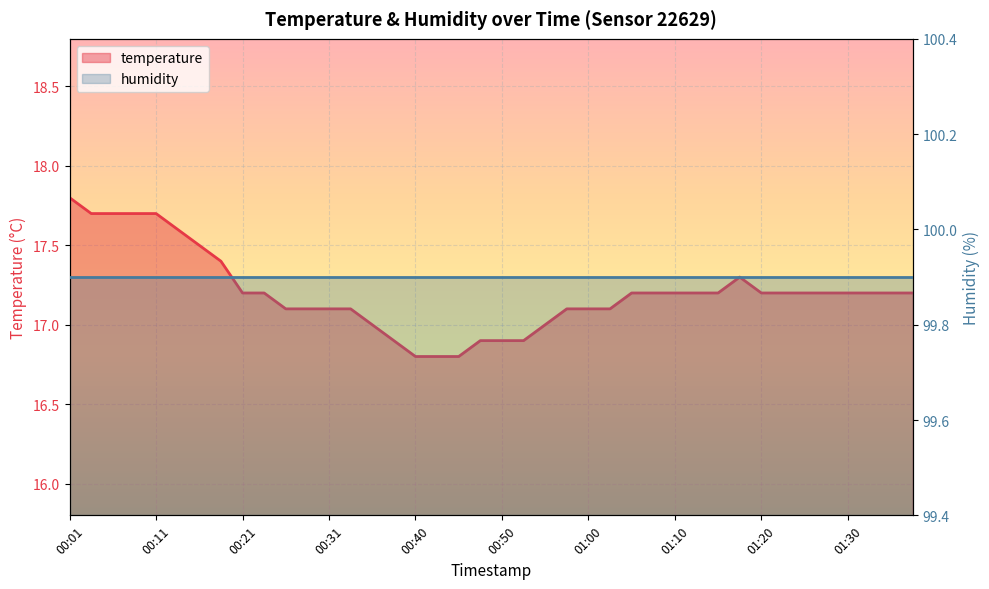

List the labels in order of value, smallest first.

00:40, 00:43, 00:45, 00:38, 00:48, 00:50, 00:53, 00:35, 00:55, 00:26, 00:28, 00:31, 00:33, 00:58, 01:00, 01:02, 00:21, 00:23, 01:05, 01:07, 01:10, 01:12, 01:15, 01:20, 01:22, 01:25, 01:27, 01:30, 01:32, 01:34, 01:37, 01:17, 00:18, 00:16, 00:13, 00:04, 00:06, 00:08, 00:11, 00:01